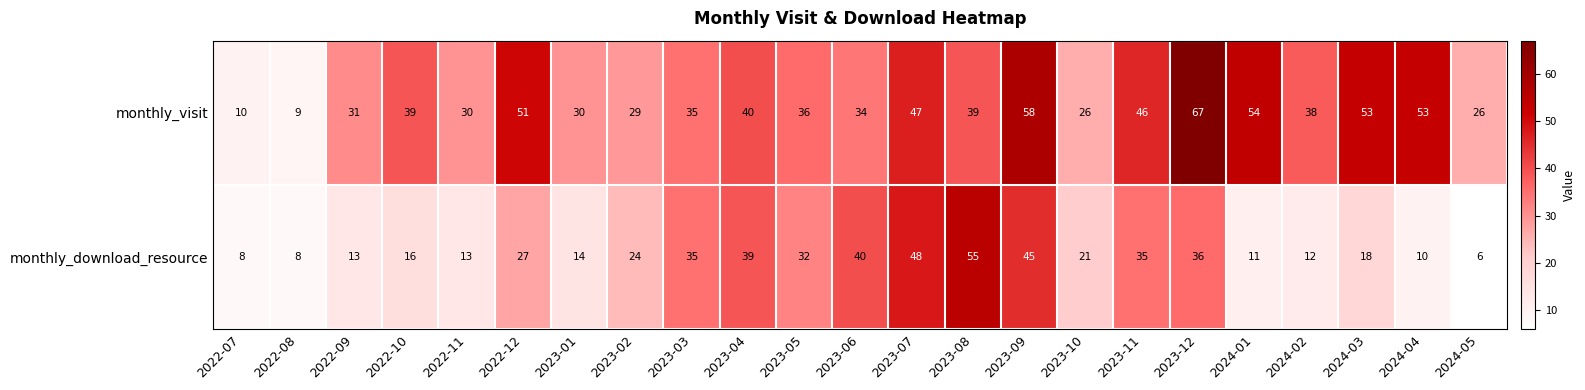

Rank the series by their average value, from lowest to highest.

monthly_download_resource, monthly_visit